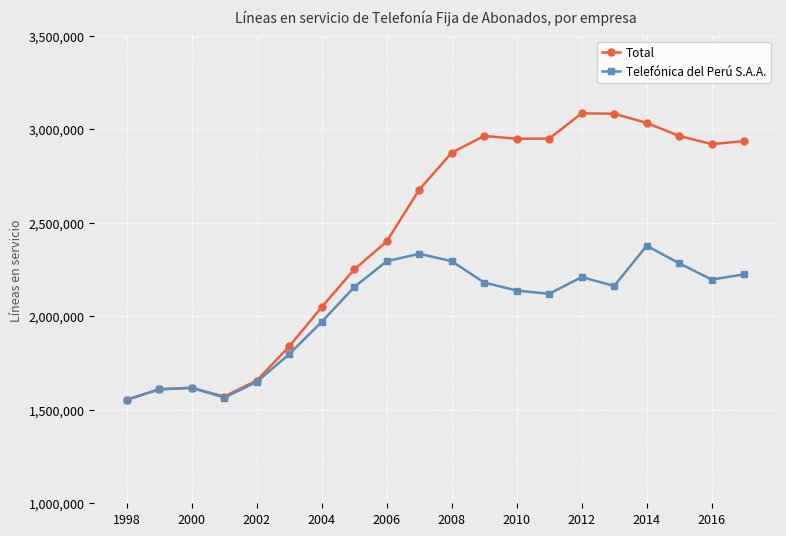

List the series in order of their overall mean, highest first.

Total, Telefónica del Perú S.A.A.